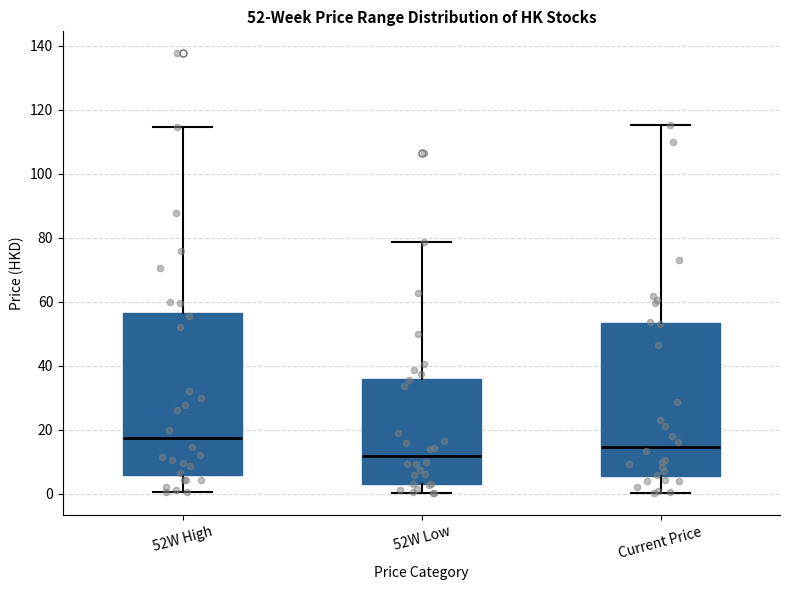

Comparing the boxes themselves (not the whiskers), which one is the tallest?

52W High